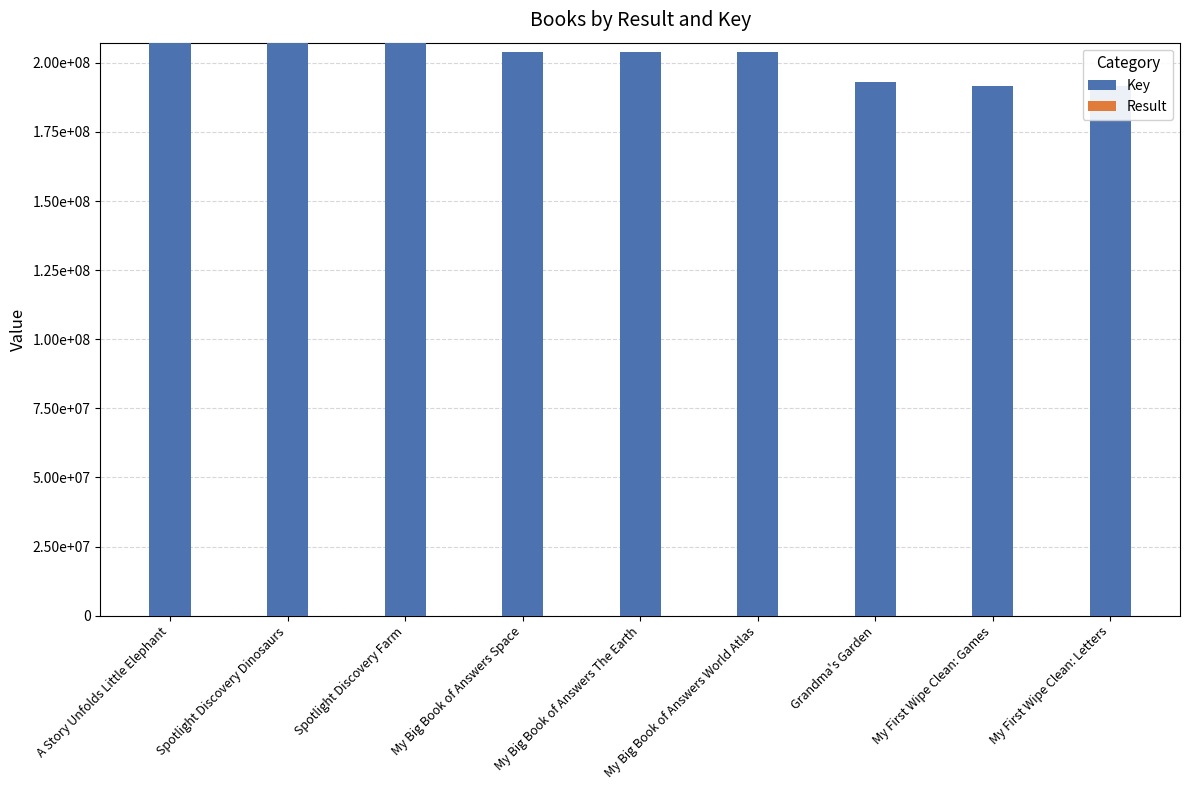

True or false: Result has a value of 2 at Spotlight Discovery Dinosaurs.

True